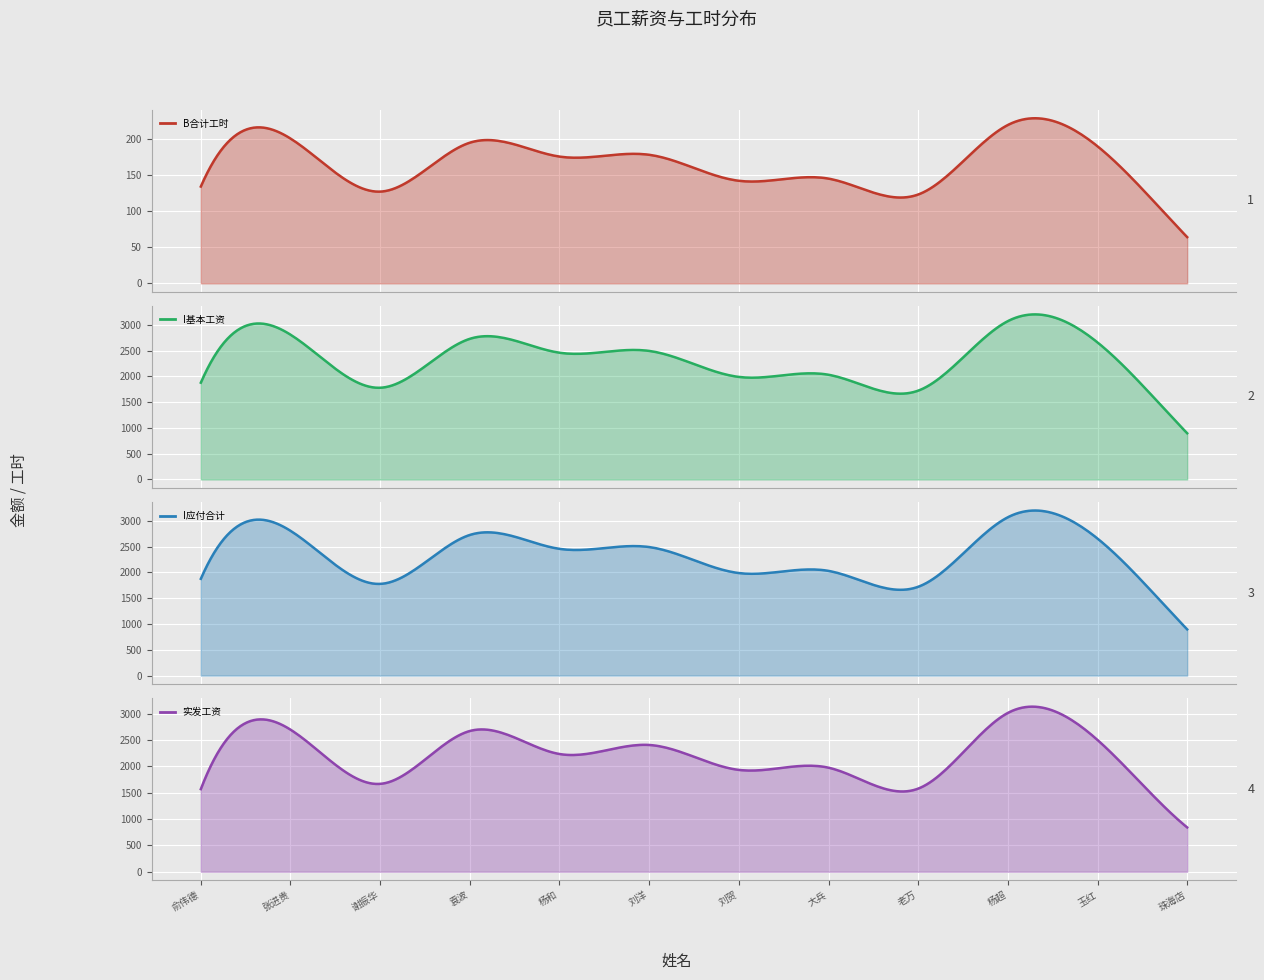

The value of I应付合计 at 大兵 is 2030.0. True or false?

True